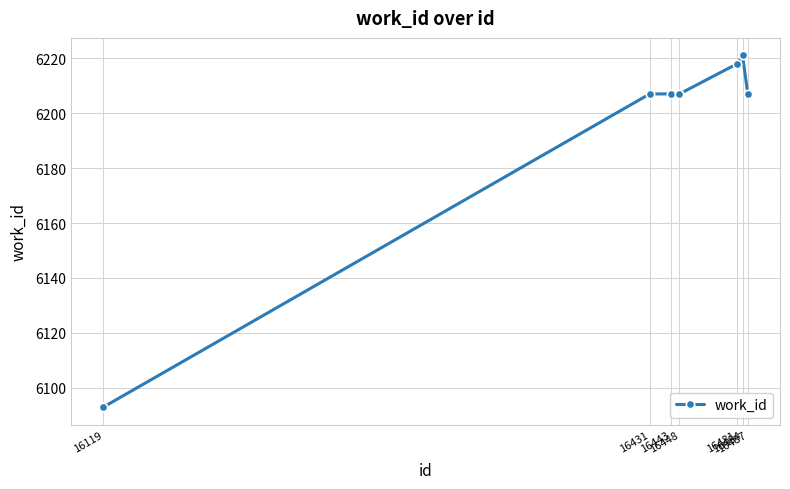

What value does the data have at 16119, to the nearest 50?

6100